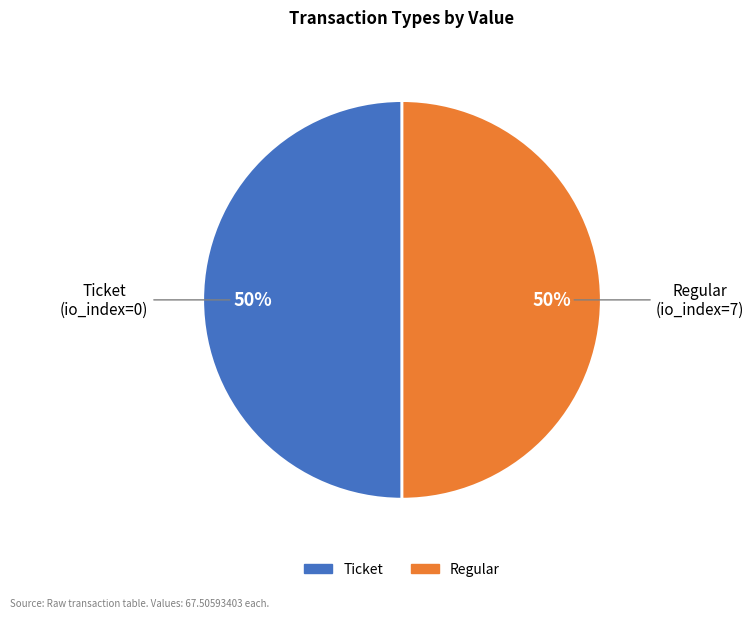

Do Regular and Ticket together represent more than half of the pie?

Yes